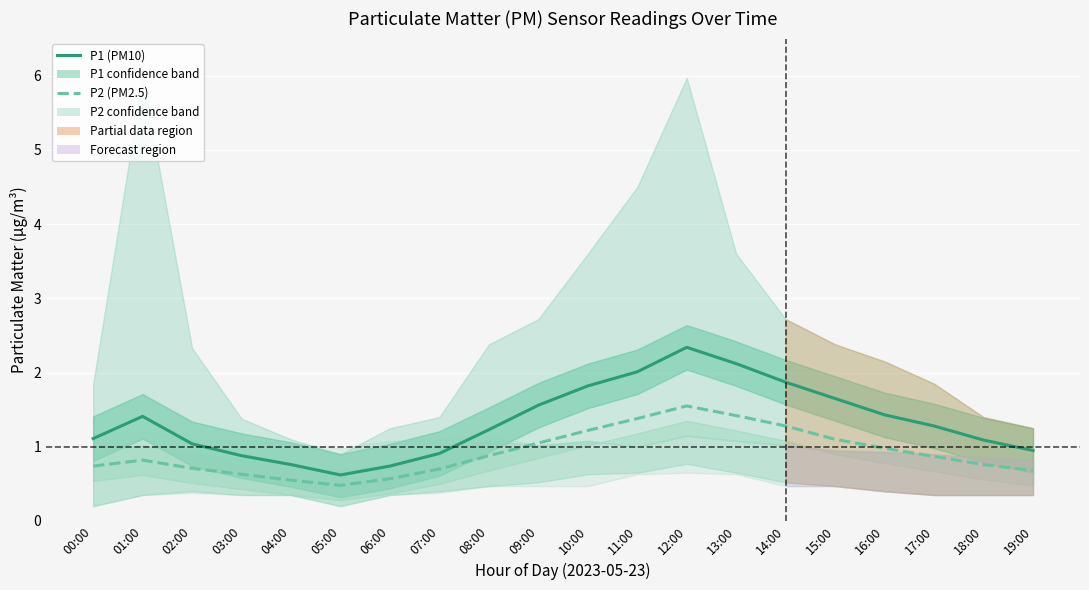

True or false: P1 (PM10) and P2 (PM2.5) cross at least once.

False